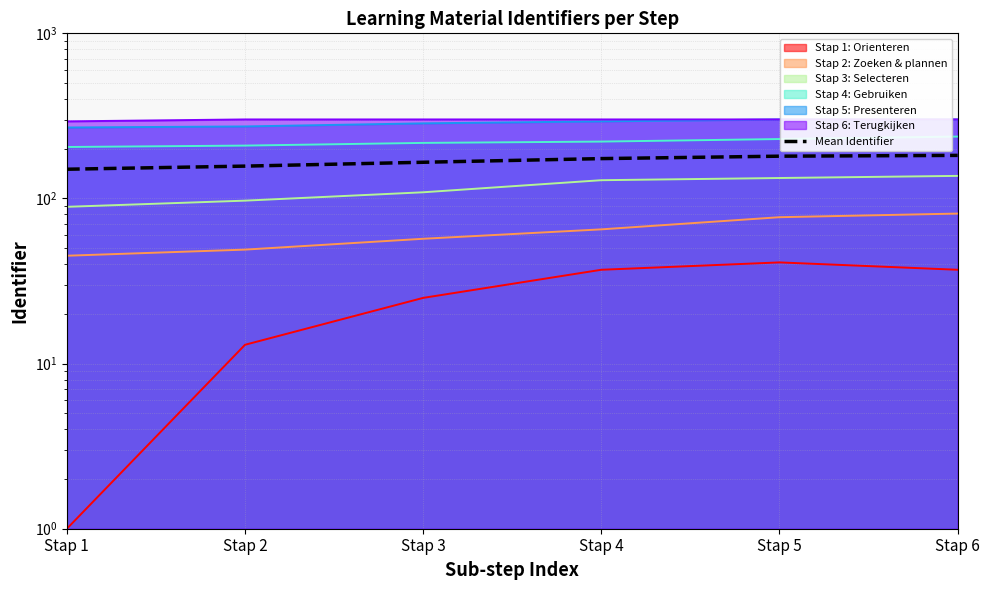

Reading left to right, extract all data points from this chart.

Stap 1=150.3	Stap 2=157.0	Stap 3=165.7	Stap 4=174.3	Stap 5=180.3	Stap 6=182.3